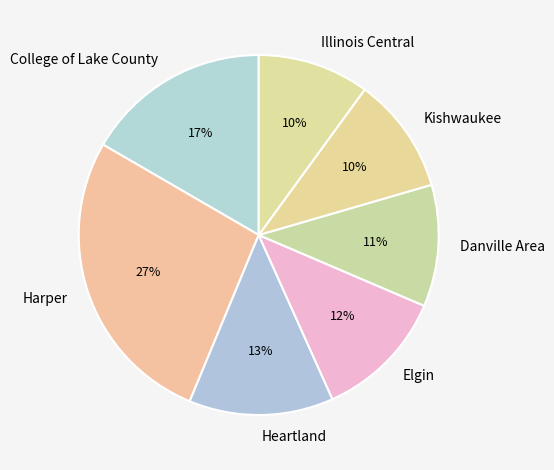

To the nearest percent, what portion does Heartland represent?

13%